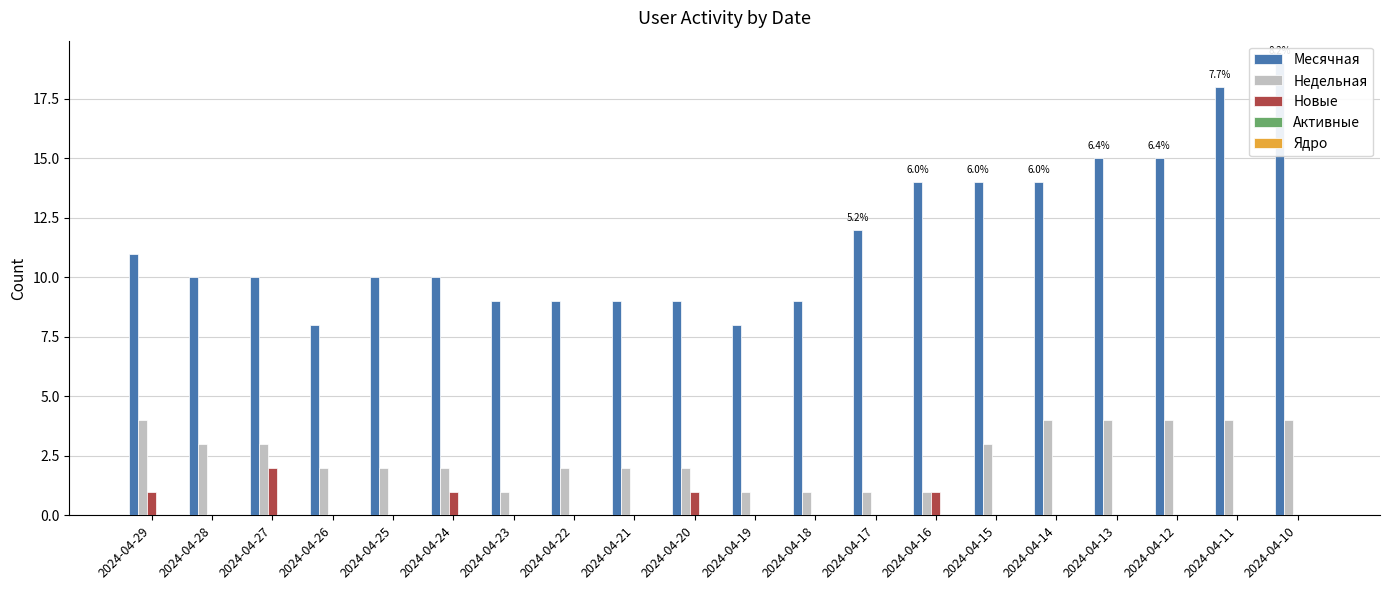

Are the bars grouped side by side (vs. stacked)?

Yes